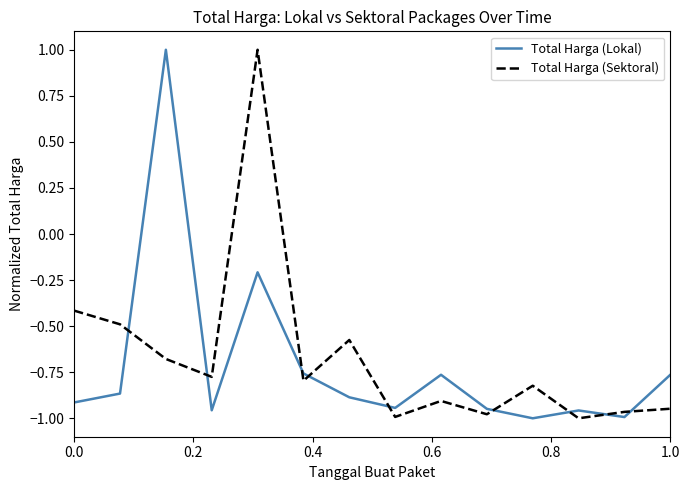

True or false: Total Harga (Lokal) has more than 0 points higher than both neighbors.

True